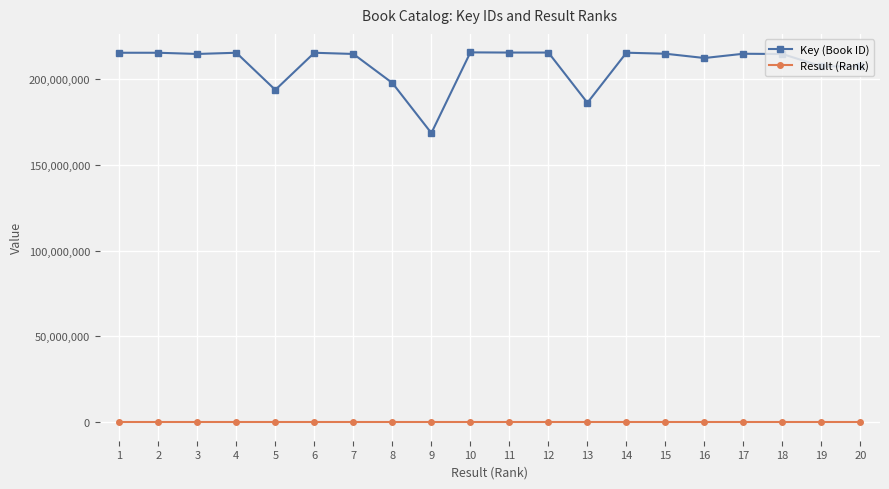

Count the number of data series in this chart.

2